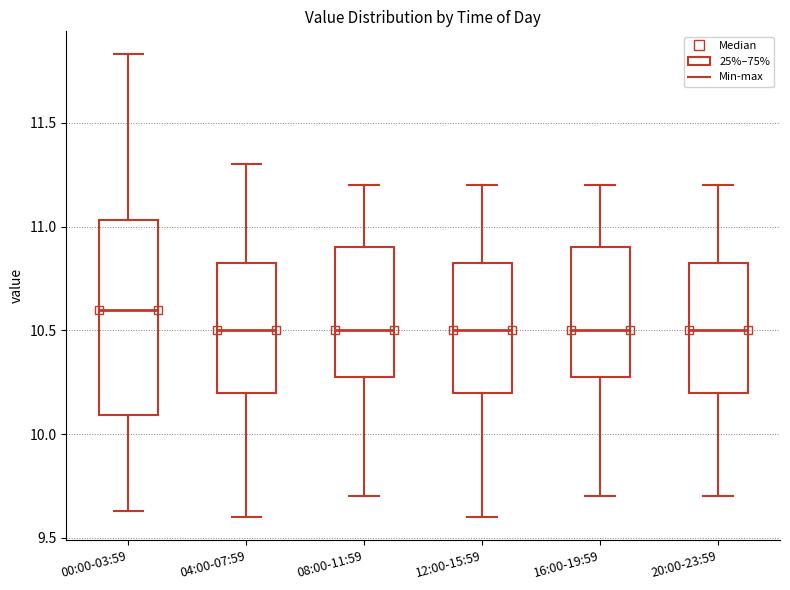

Which box's median line is the highest?

00:00-03:59